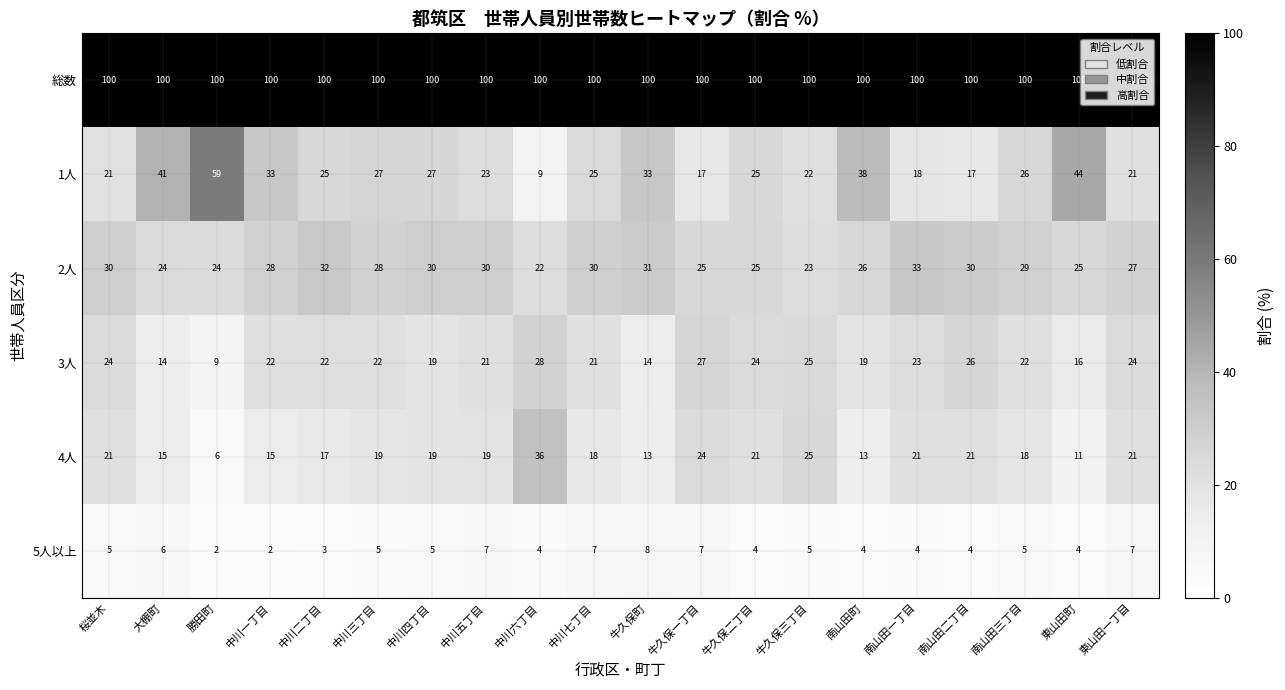

At how many categories does at least one series exceed 81?

20